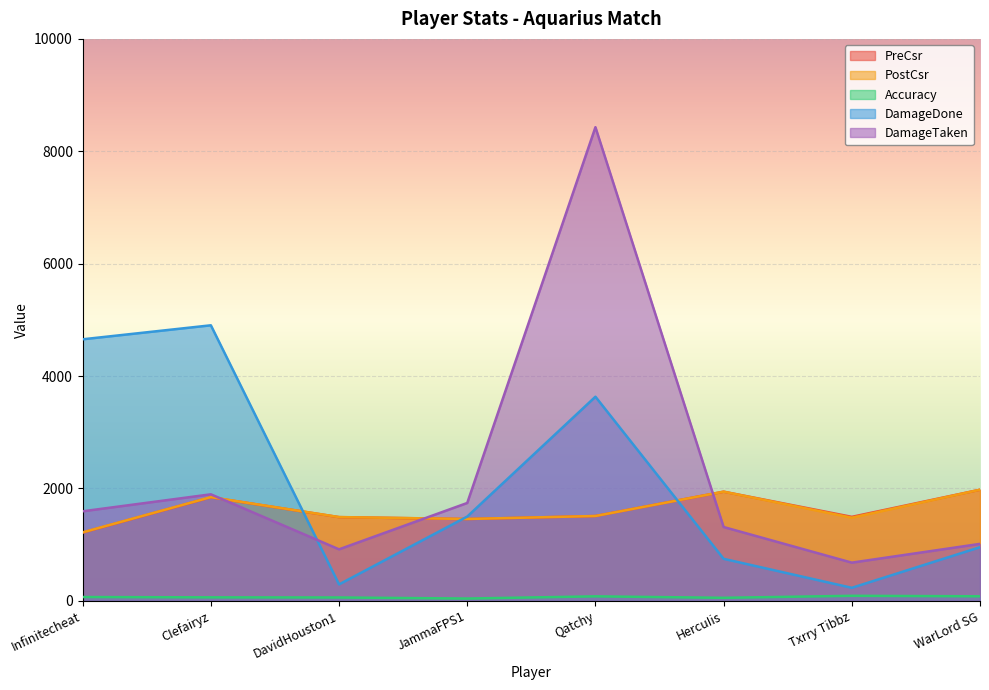

List the labels in order of DamageTaken value, largest first.

Qatchy, CIefairyz, JammaFPS1, Infinitecheat, HercuIis, WarLord SG, DavidHouston1, Txrry Tibbz